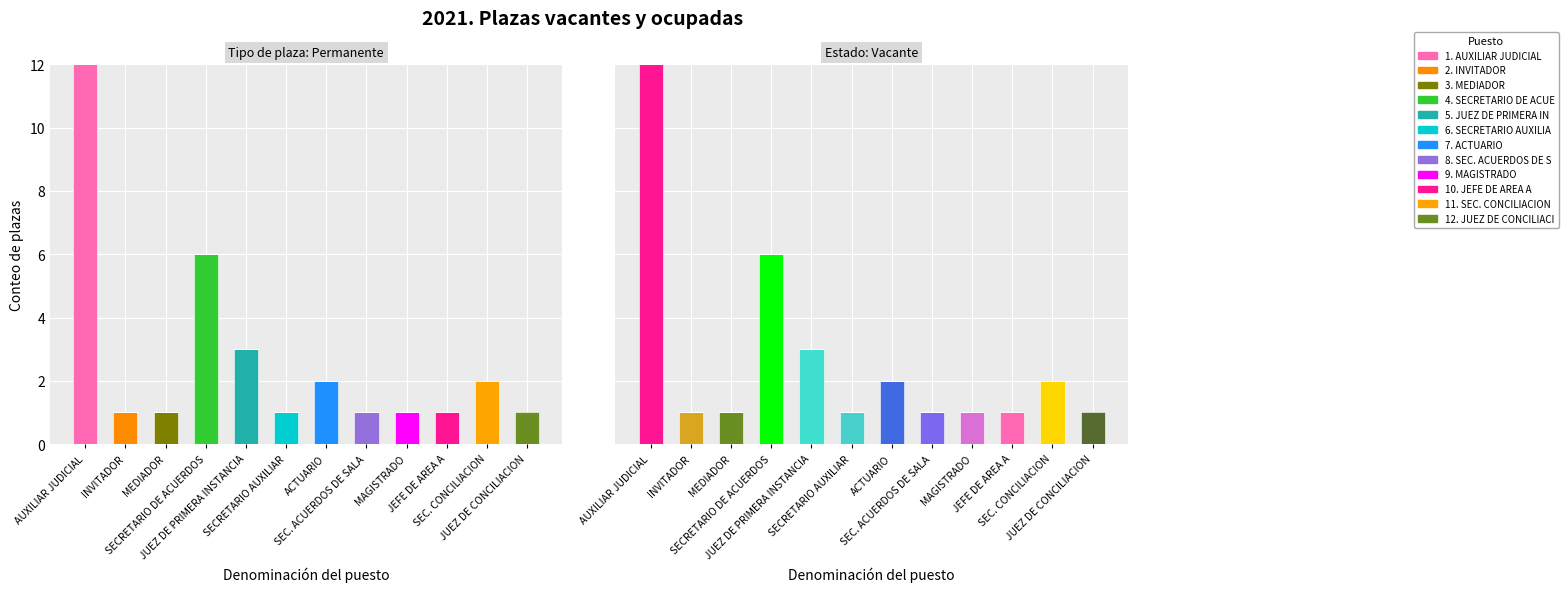

Where is Vacante nearest to the value 6?

SECRETARIO DE ACUERDOS